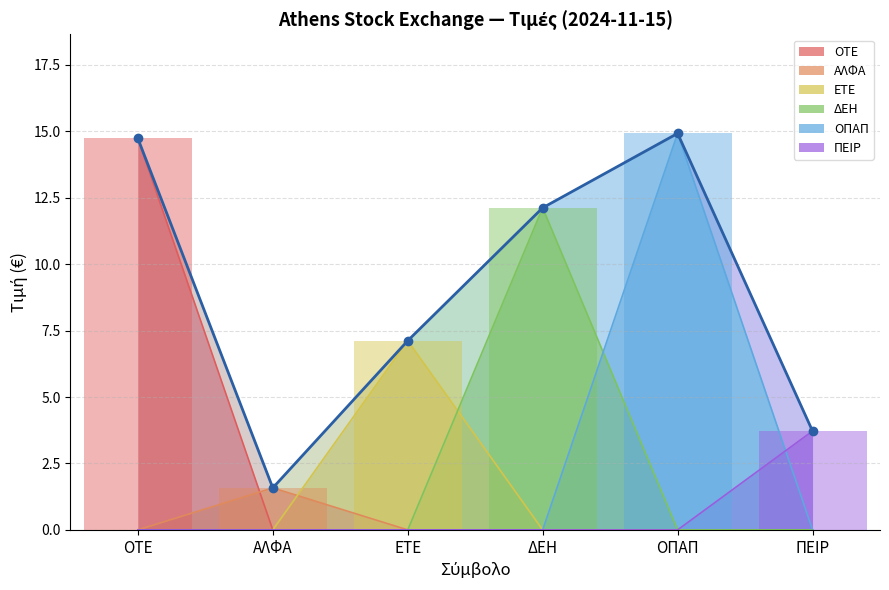

List the labels in order of value, largest first.

ΟΠΑΠ, ΟΤΕ, ΔΕΗ, ΕΤΕ, ΠΕΙΡ, ΑΛΦΑ